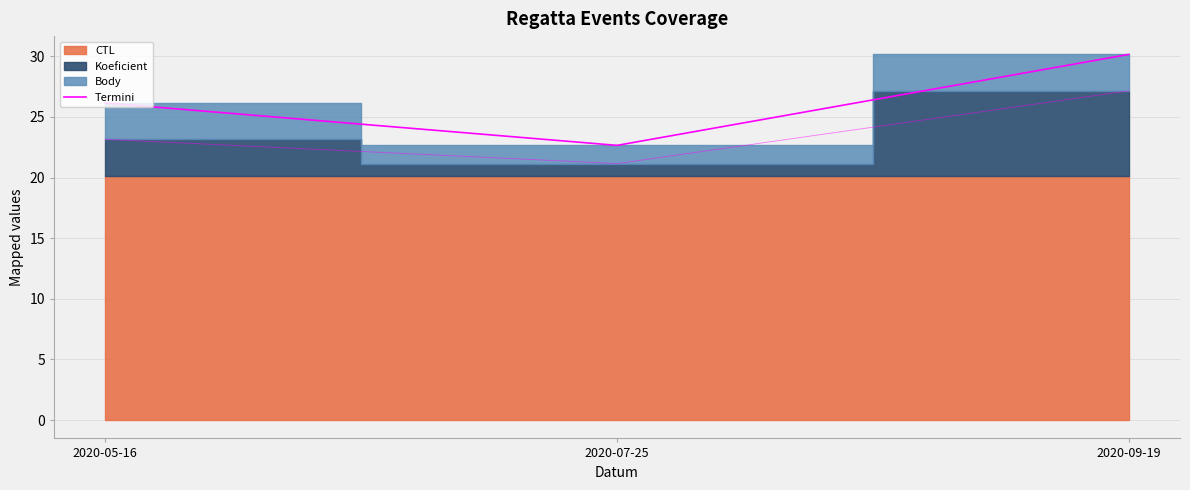

The value at 2020-05-16 is 26.2. True or false?

True